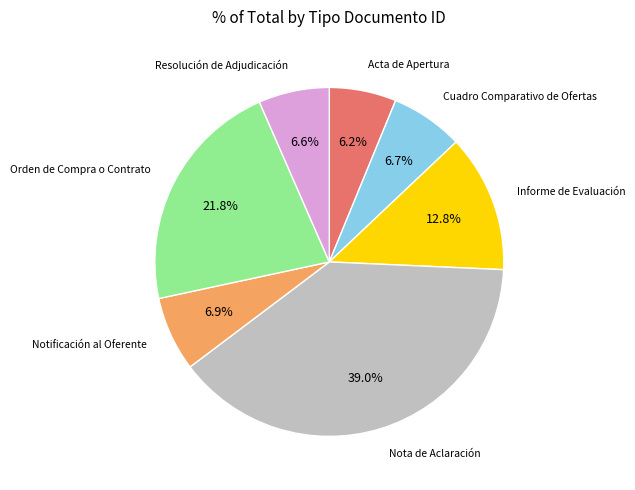

Is there a majority slice in this chart?

No